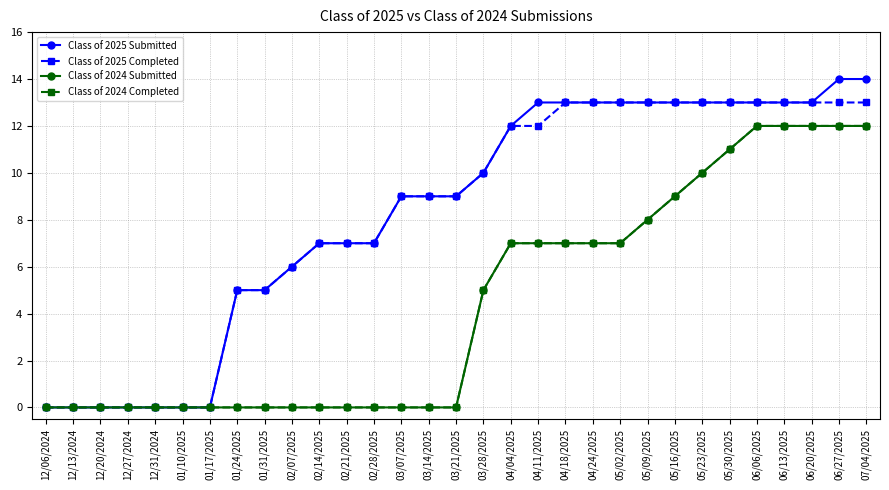

Does the chart have visible grid lines?

Yes